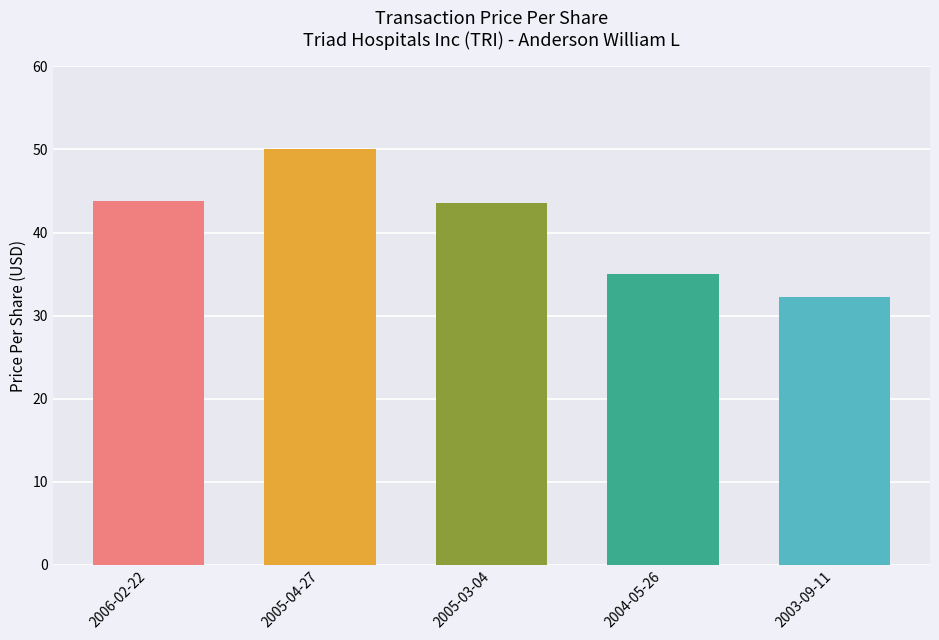

At which label is the value closest to 41?

2005-03-04